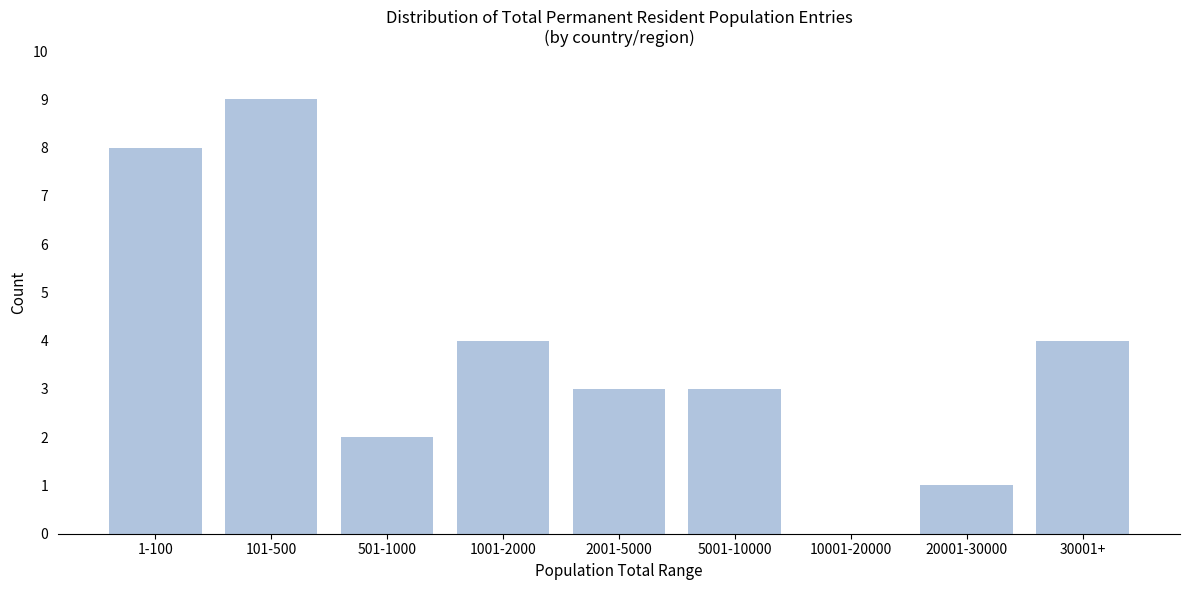

Reading left to right, transcribe all the data shown in this chart.

1-100=8	101-500=9	501-1000=2	1001-2000=4	2001-5000=3	5001-10000=3	10001-20000=0	20001-30000=1	30001+=4